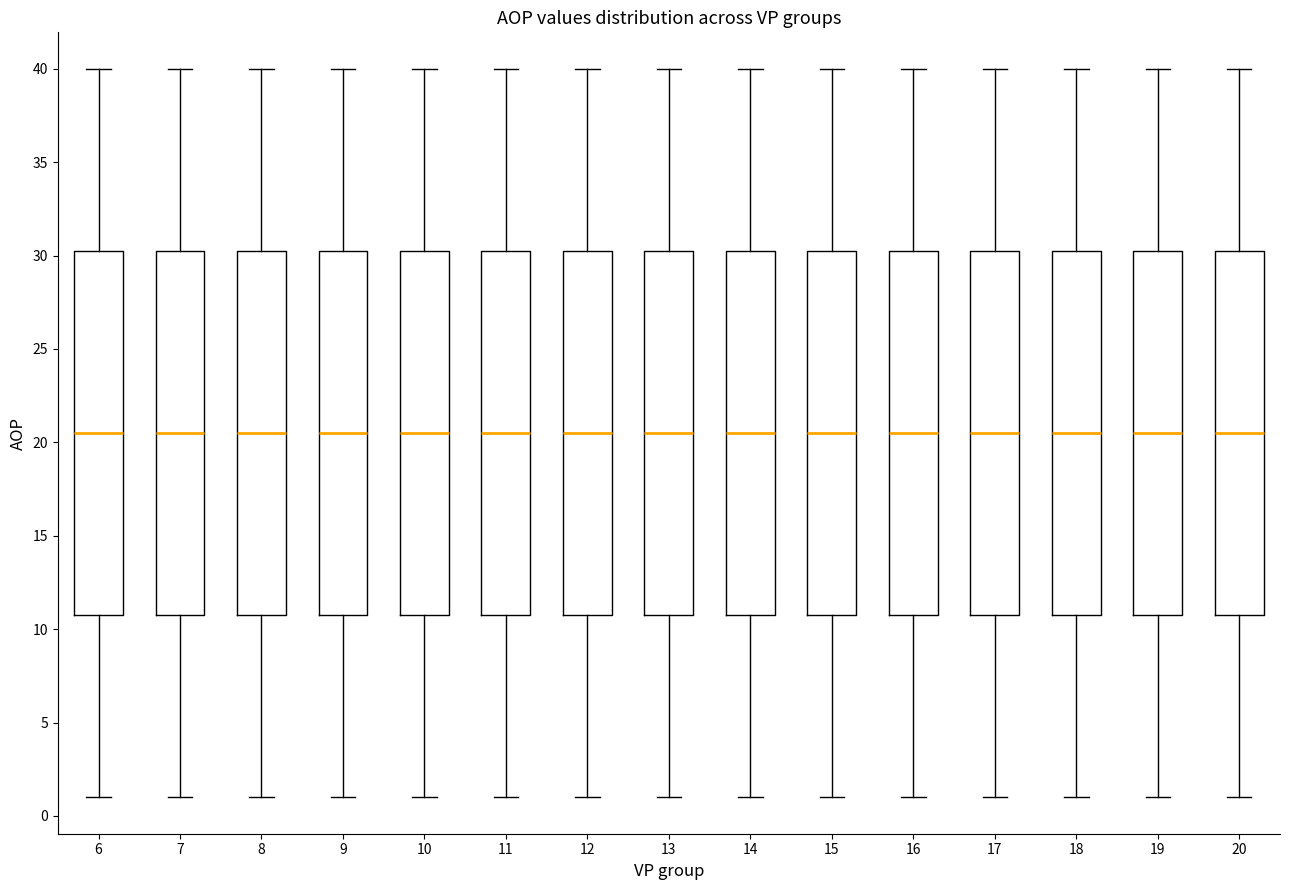

Reading left to right, transcribe this box plot: for each box, give where its median line is, the range the box spans, and where its two whiskers end, as read against the y-axis. The values are not printed on the chart, so give them approximately, as read against the axis.

6: median 20.5, box 11.0 to 30.5, whiskers 1.0 to 40.0
7: median 20.5, box 11.0 to 30.5, whiskers 1.0 to 40.0
8: median 20.5, box 11.0 to 30.5, whiskers 1.0 to 40.0
9: median 20.5, box 11.0 to 30.5, whiskers 1.0 to 40.0
10: median 20.5, box 11.0 to 30.5, whiskers 1.0 to 40.0
11: median 20.5, box 11.0 to 30.5, whiskers 1.0 to 40.0
12: median 20.5, box 11.0 to 30.5, whiskers 1.0 to 40.0
13: median 20.5, box 11.0 to 30.5, whiskers 1.0 to 40.0
14: median 20.5, box 11.0 to 30.5, whiskers 1.0 to 40.0
15: median 20.5, box 11.0 to 30.5, whiskers 1.0 to 40.0
16: median 20.5, box 11.0 to 30.5, whiskers 1.0 to 40.0
17: median 20.5, box 11.0 to 30.5, whiskers 1.0 to 40.0
18: median 20.5, box 11.0 to 30.5, whiskers 1.0 to 40.0
19: median 20.5, box 11.0 to 30.5, whiskers 1.0 to 40.0
20: median 20.5, box 11.0 to 30.5, whiskers 1.0 to 40.0